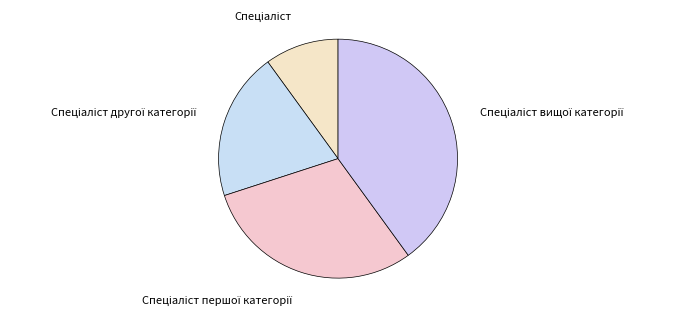

How many slices are in this pie chart?

4